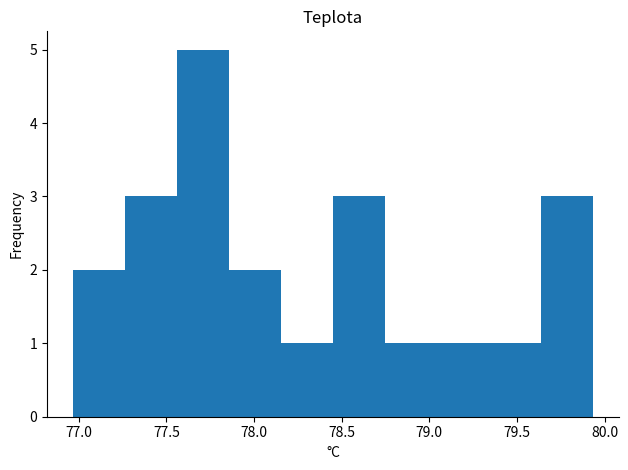

Reading left to right, transcribe this chart: for each bar, give the range it covers on the x-axis and its height. Neither the bar edges nor the heights are printed on the chart, so give them approximately, as read against the axes.

76.95 to 77.25: 2
77.25 to 77.55: 3
77.55 to 77.85: 5
77.85 to 78.15: 2
78.15 to 78.45: 1
78.45 to 78.75: 3
78.75 to 79.05: 1
79.05 to 79.35: 1
79.35 to 79.65: 1
79.65 to 79.95: 3